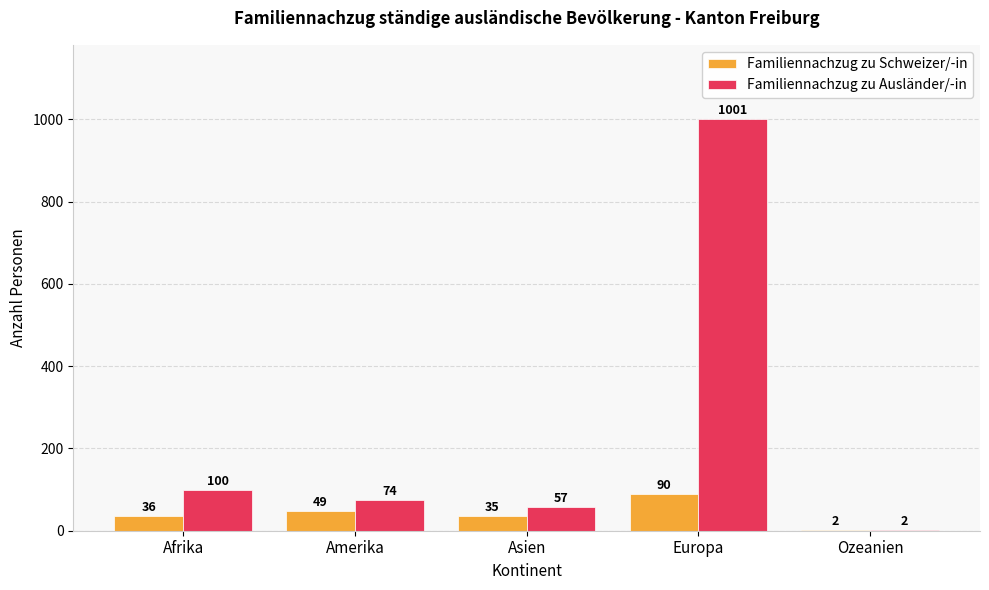

Is the value of Familiennachzug zu Schweizer/-in at Afrika greater than the value of Familiennachzug zu Ausländer/-in at Amerika?

No